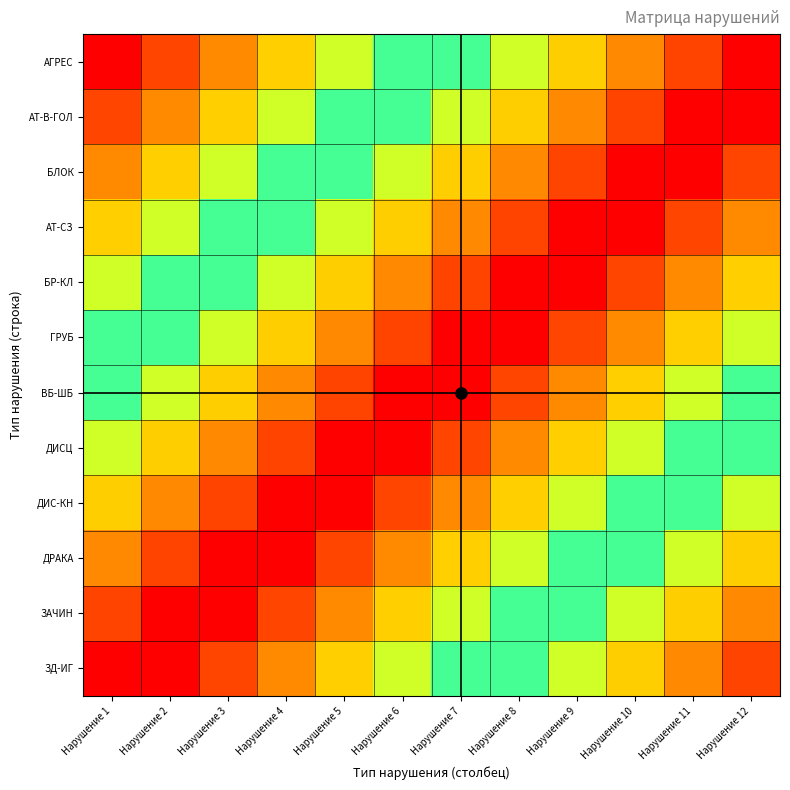

Rank the series by their maximum value, from lowest to highest.

АГРЕС, АТ-В-ГОЛ, БЛОК, АТ-СЗ, БР-КЛ, ГРУБ, ВБ-ШБ, ДИСЦ, ДИС-КН, ДРАКА, ЗАЧИН, ЗД-ИГ